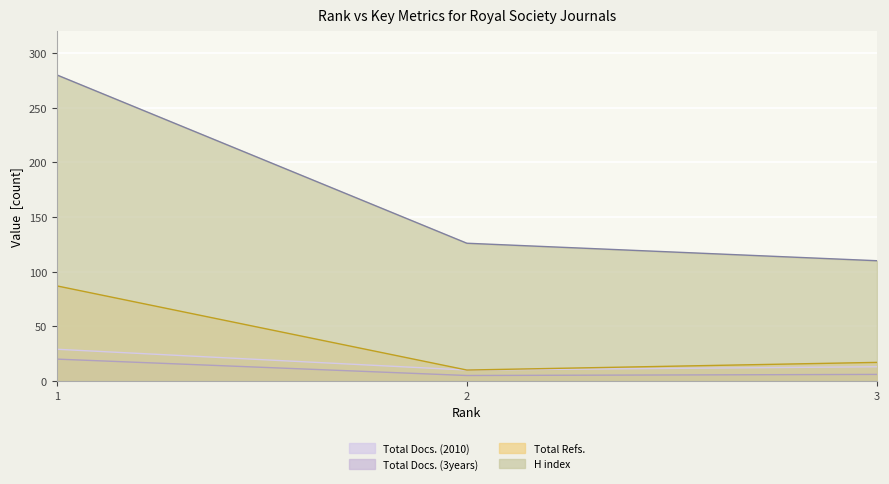

Which series changed the most between 1 and 2?

H index